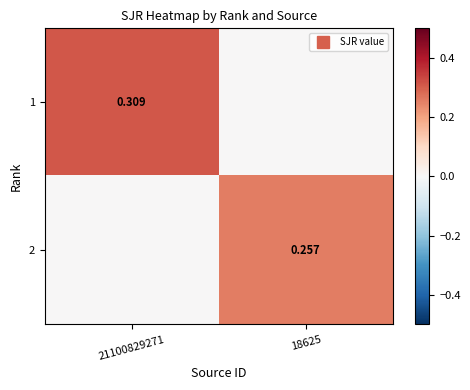

What is the sum of the 2 values at 18625 and 21100829271?

0.3